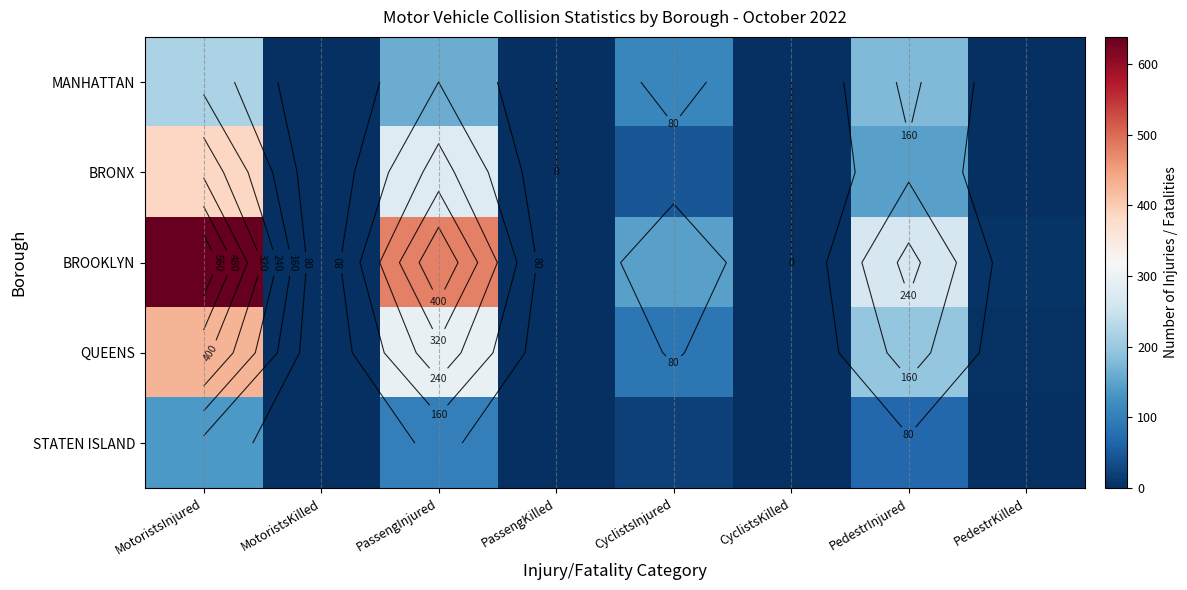

What is the difference between the maximum and minimum values in the STATEN ISLAND series?

137